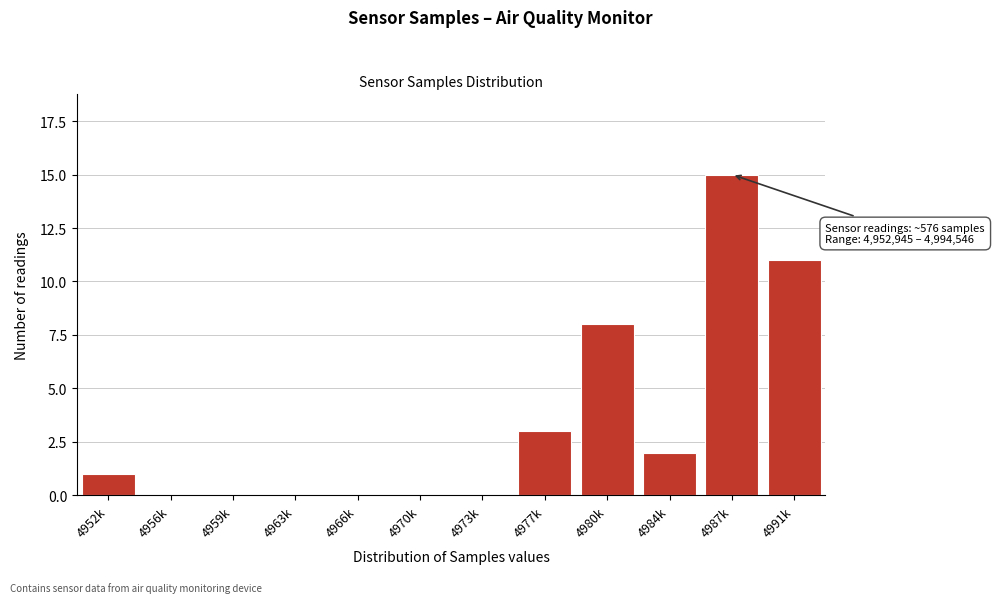

Reading left to right, list all the values displayed in this chart.

4952k=1	4956k=0	4959k=0	4963k=0	4966k=0	4970k=0	4973k=0	4977k=3	4980k=8	4984k=2	4987k=15	4991k=11